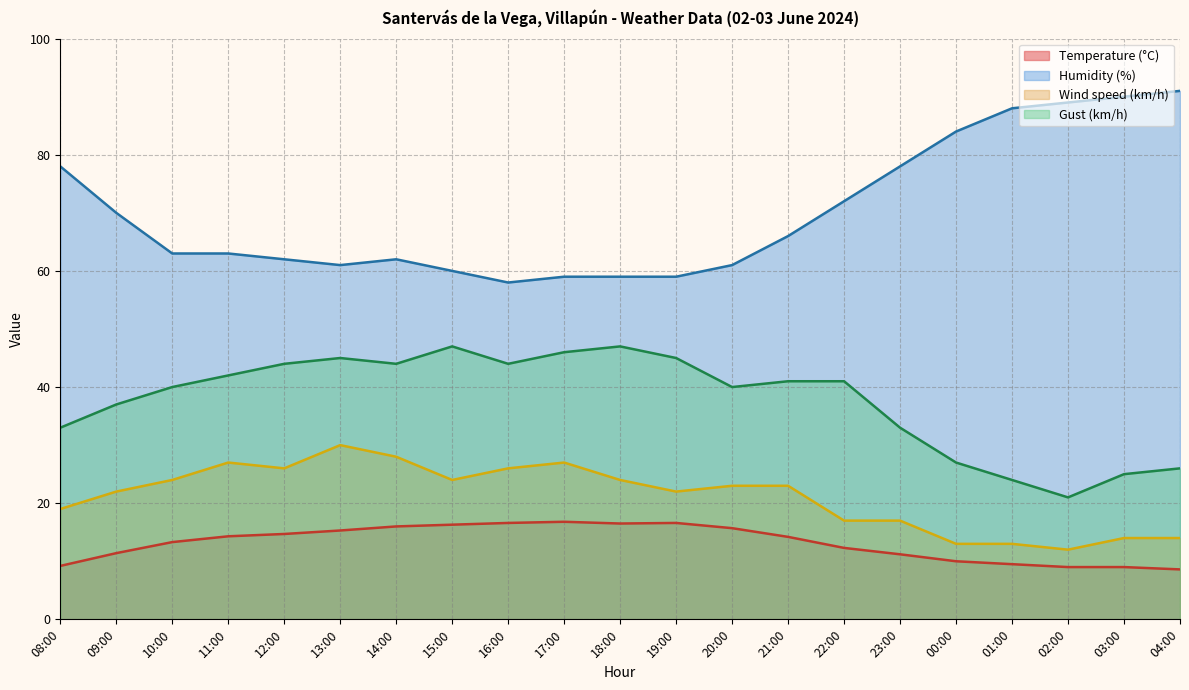

How many values in the Gust (km/h) series are below 41?

10